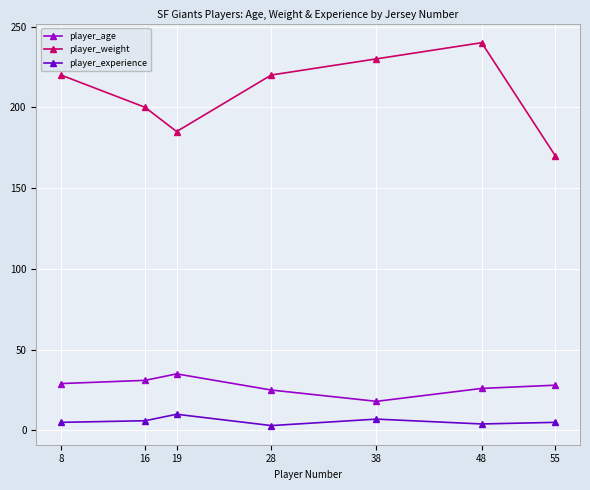

True or false: player_weight has more than 2 points higher than both neighbors.

False